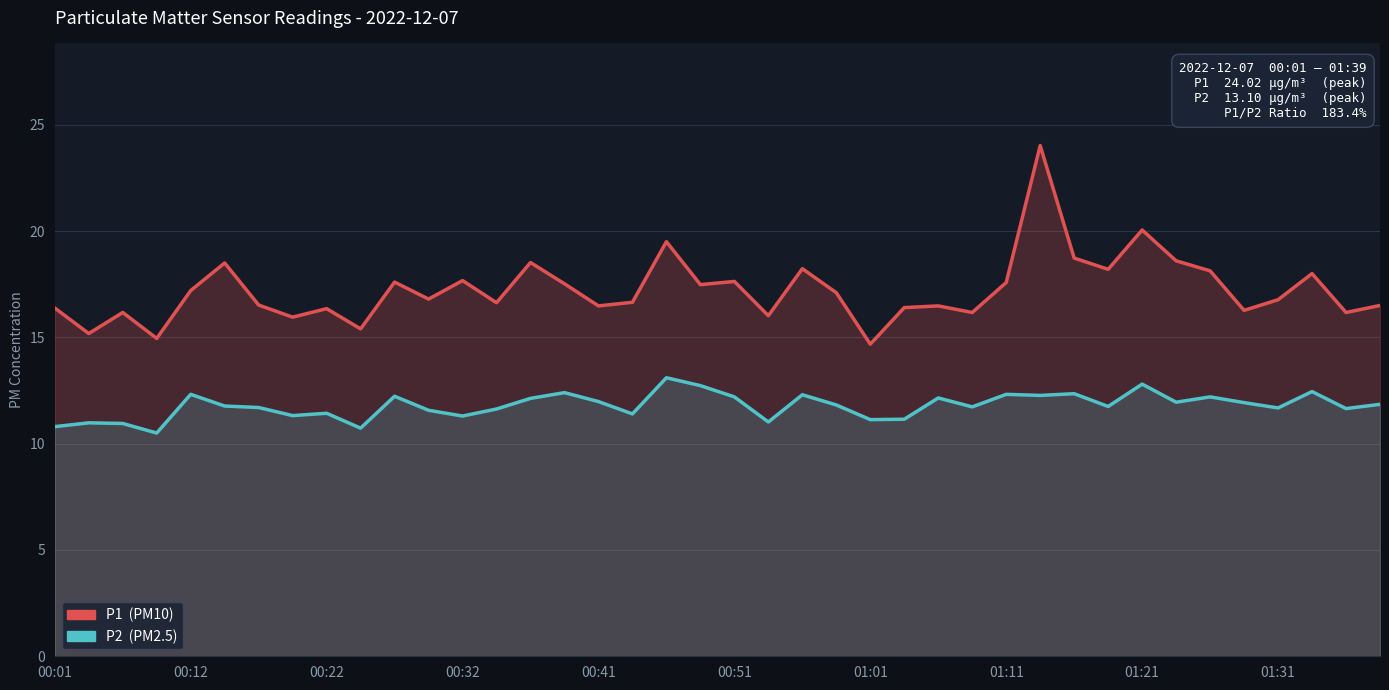

At 31, list the series in order from largest to smallest.

P1, P2